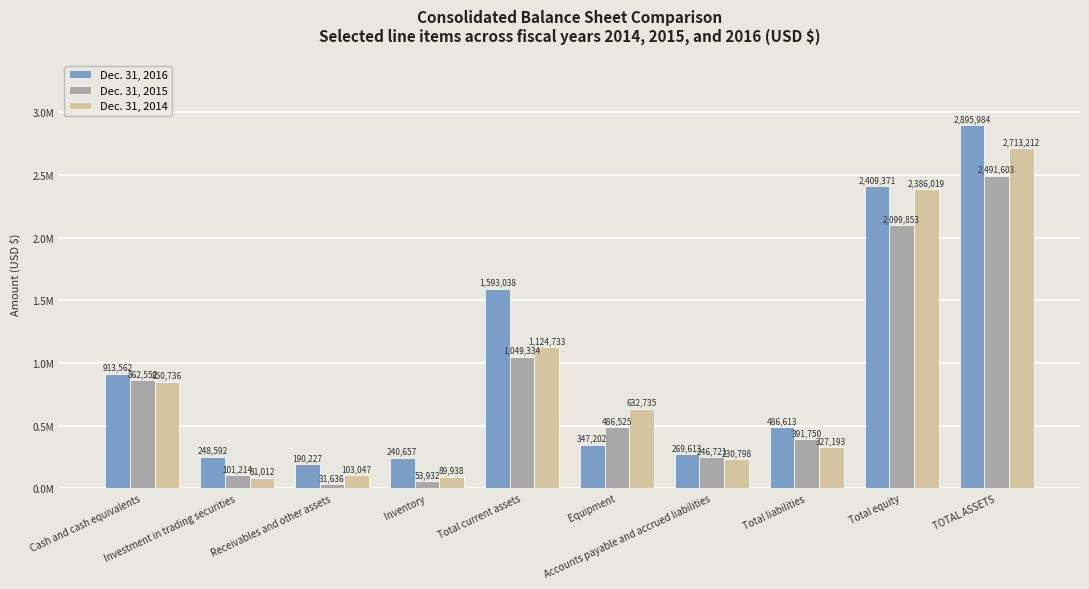

List the series in order of their peak value, lowest first.

Dec. 31, 2015, Dec. 31, 2014, Dec. 31, 2016